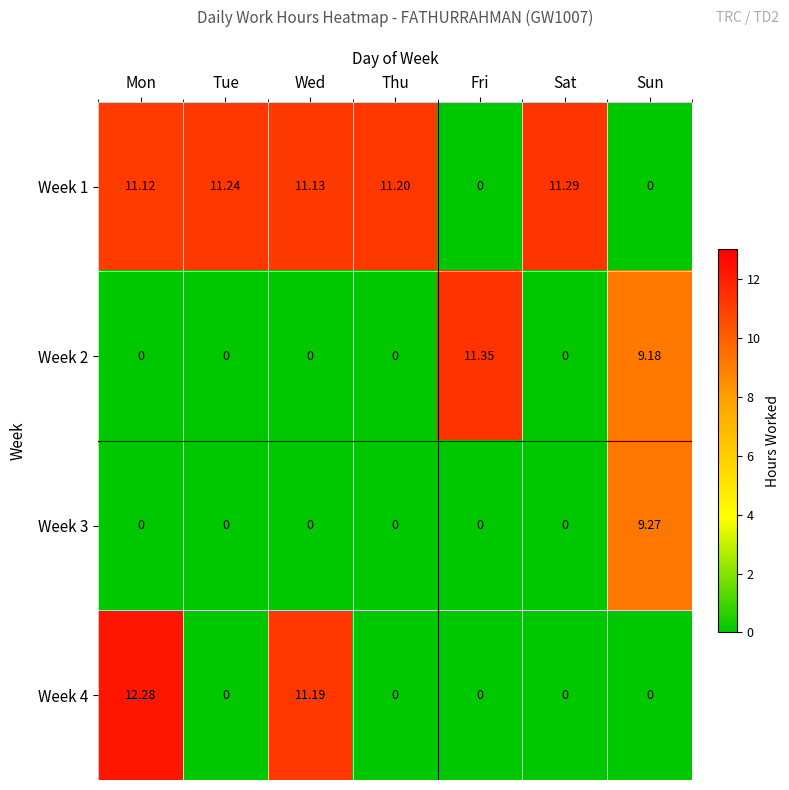

Between Mon and Sat, which series saw the biggest shift?

Week 4